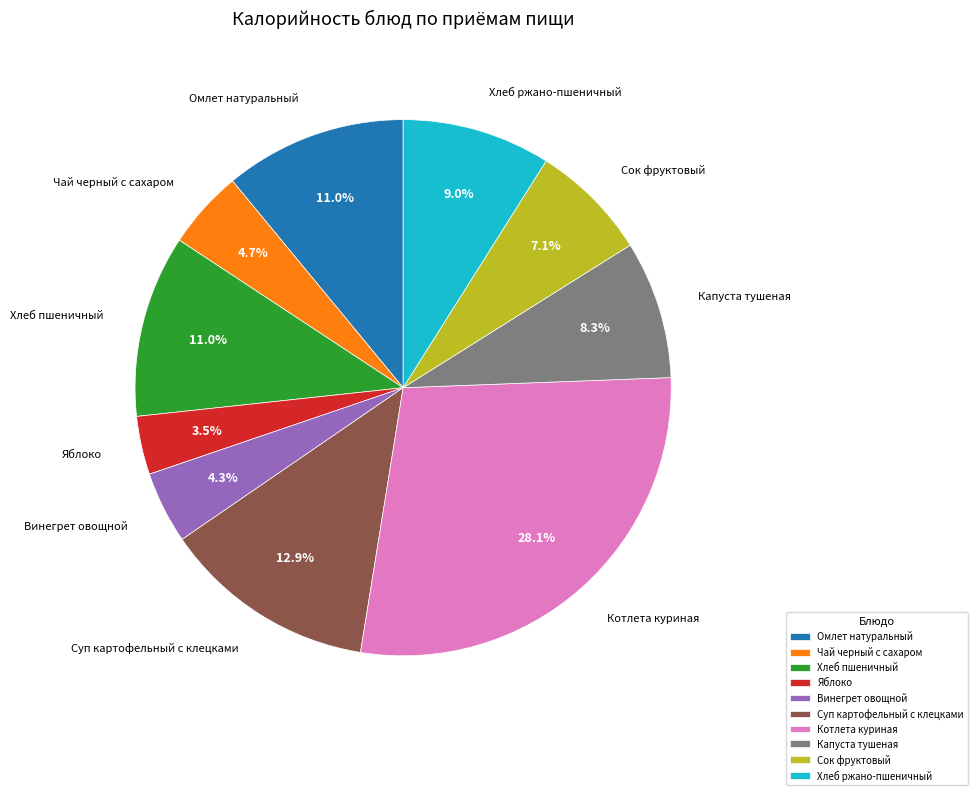

Is it true that Винегрет овощной is 14% of the pie?

False